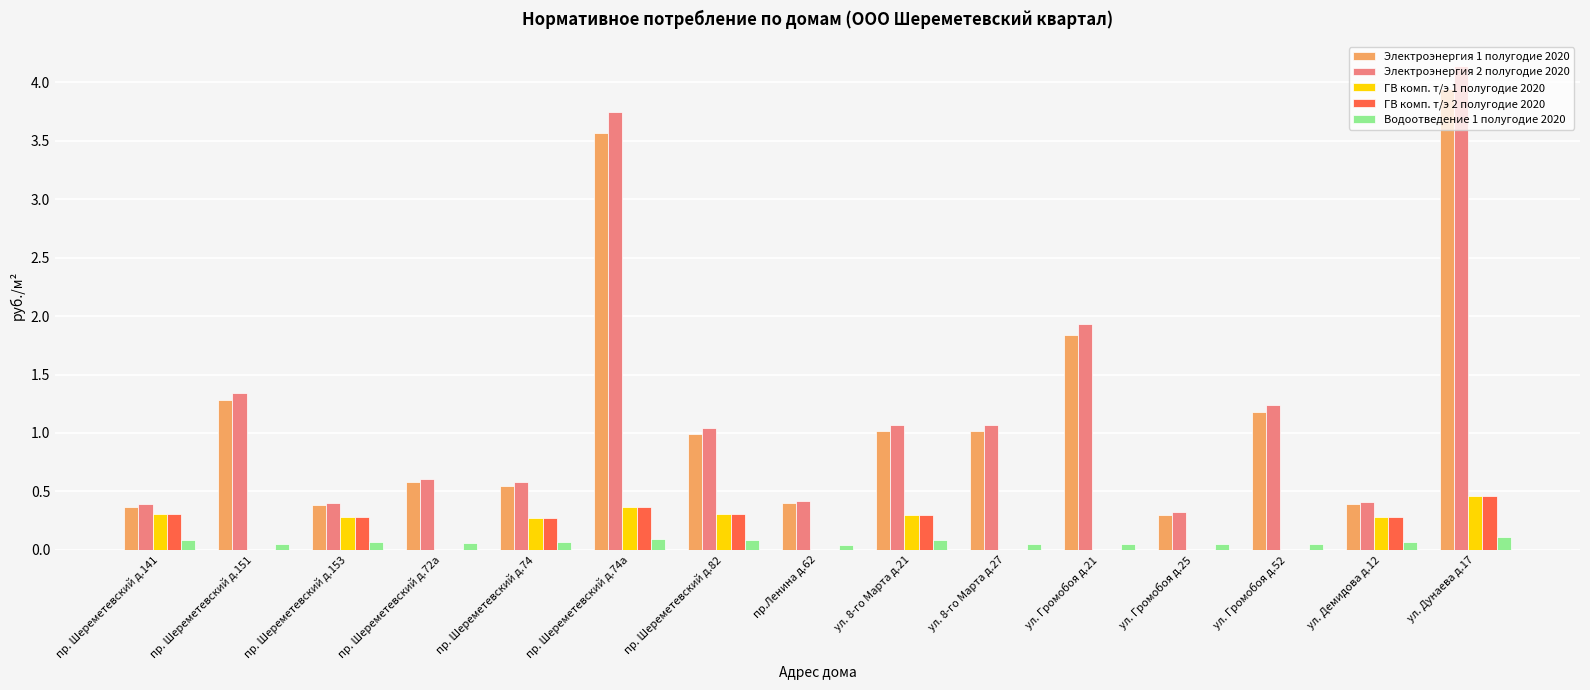

What value does the Электроэнергия 2 полугодие 2020 series have at ул. Громобоя д.52?

1.2